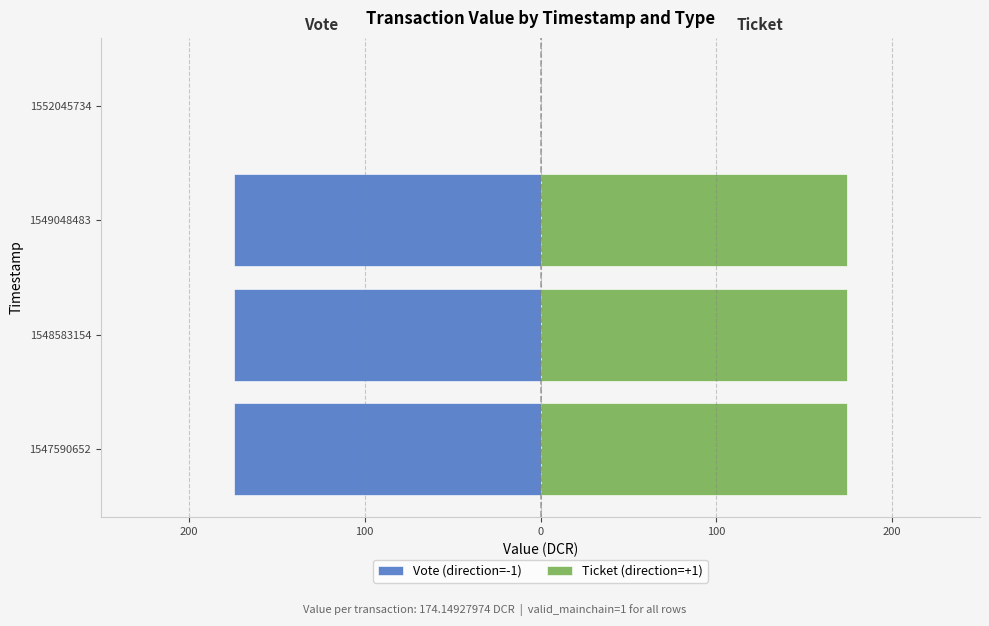

Reading left to right, list all the values displayed in this chart.

Vote (direction=-1): -174.1	-174.1	-174.1	0.0
Ticket (direction=+1): 174.1	174.1	174.1	0.0